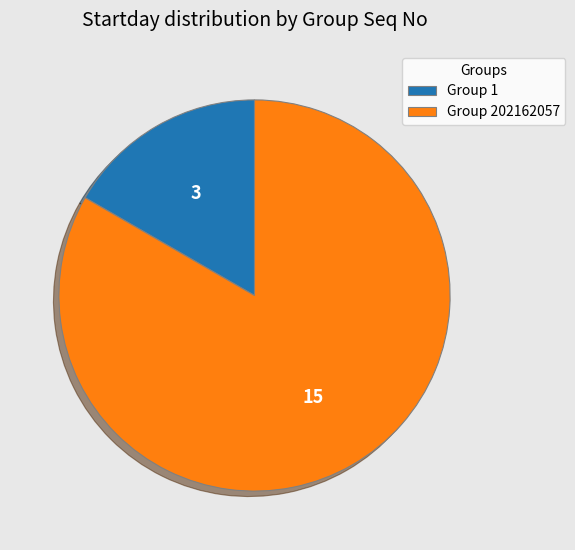

Between Group 1 and Group 202162057, which is larger?

Group 202162057